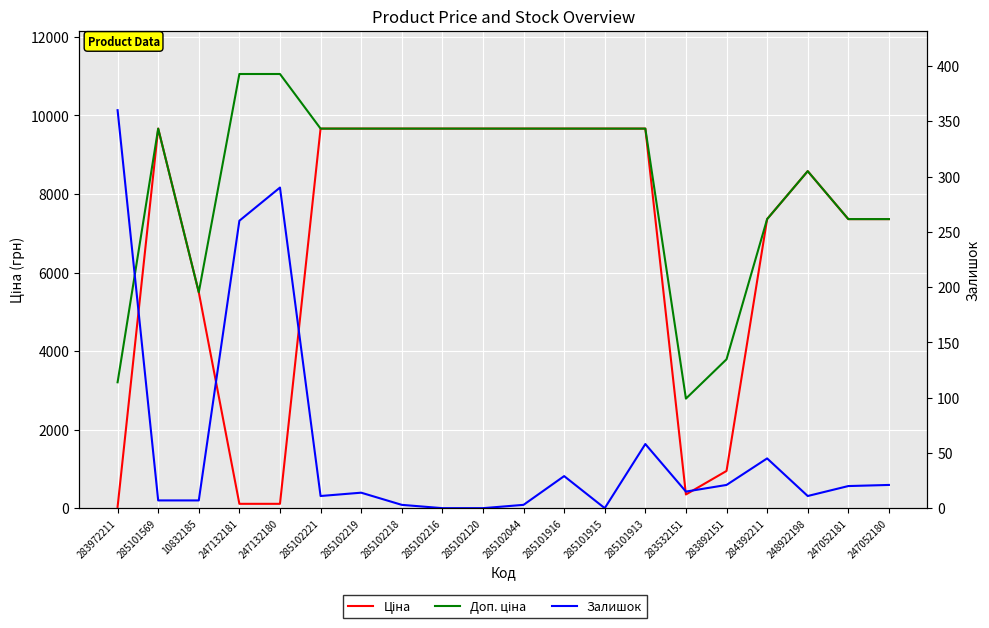

At how many categories does at least one series exceed 7940?

13